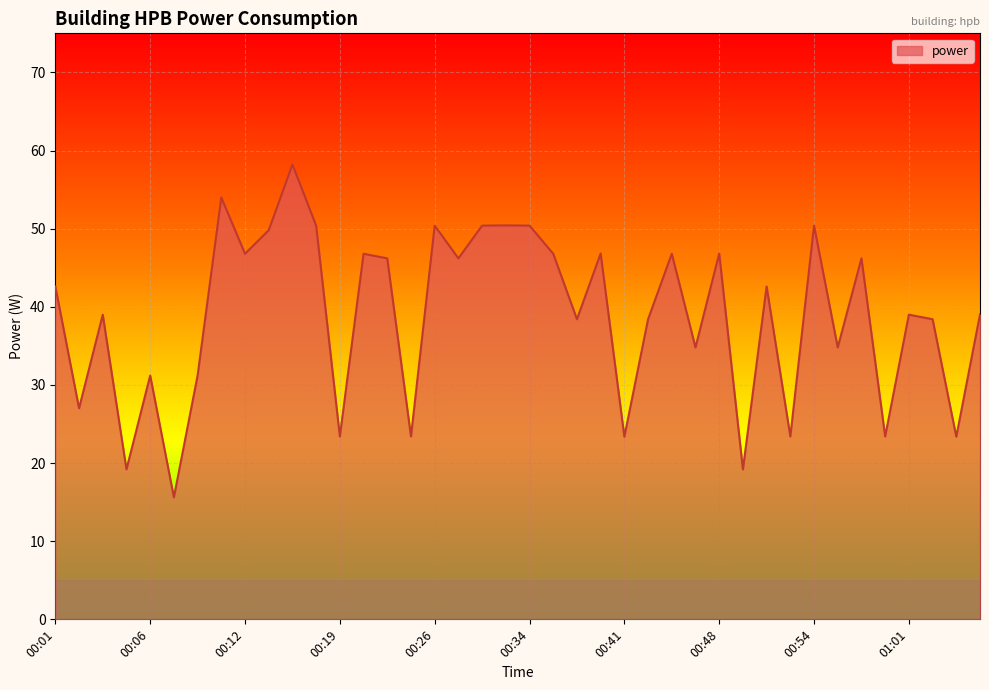

What is the minimum value shown in the chart?

15.6